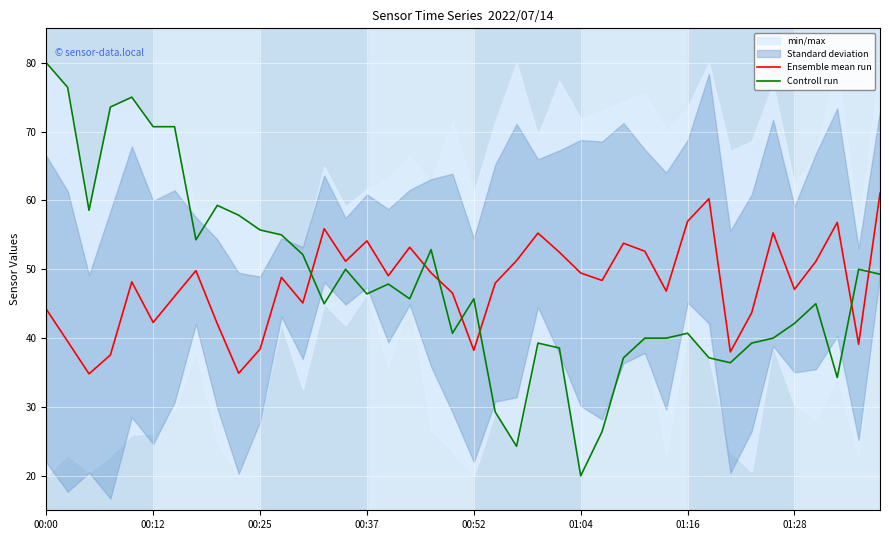

The value of Controll run at 23 is 15.2. True or false?

False